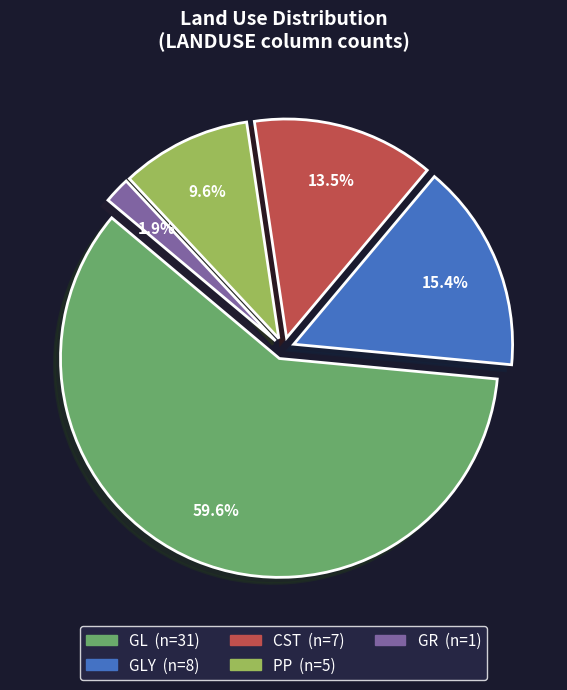

Is there a majority slice in this chart?

Yes